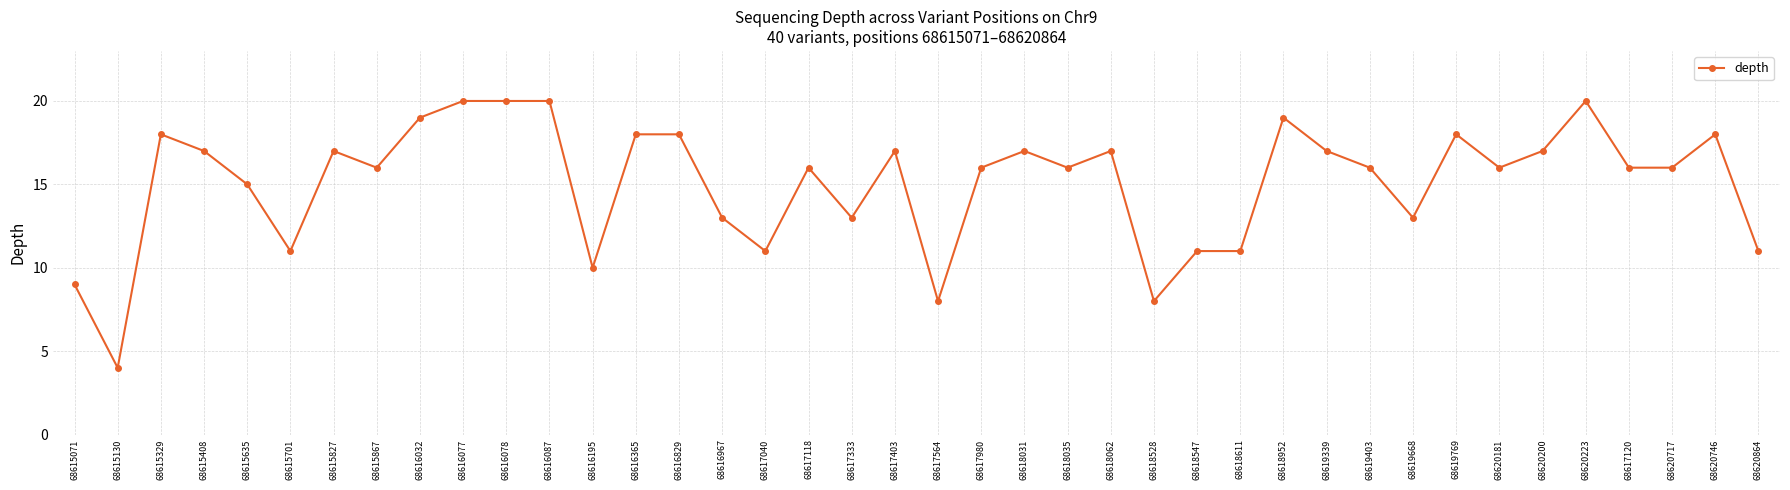

Where is the first local minimum?

68615130